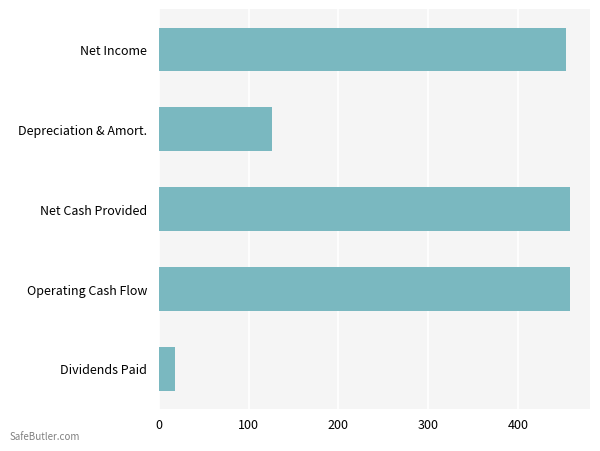

The value at Net Income is 757.1. True or false?

False